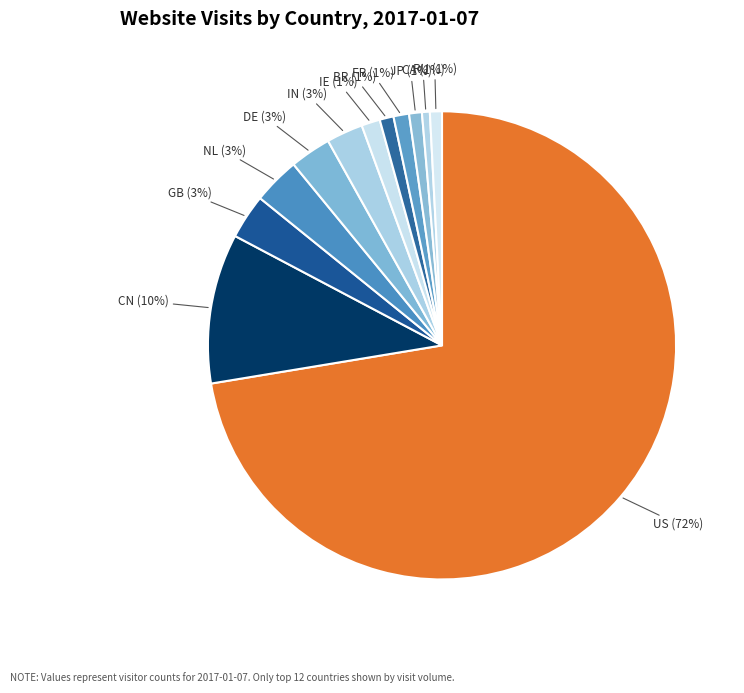

To the nearest percent, what is the combined percentage of GB and CA?

4%